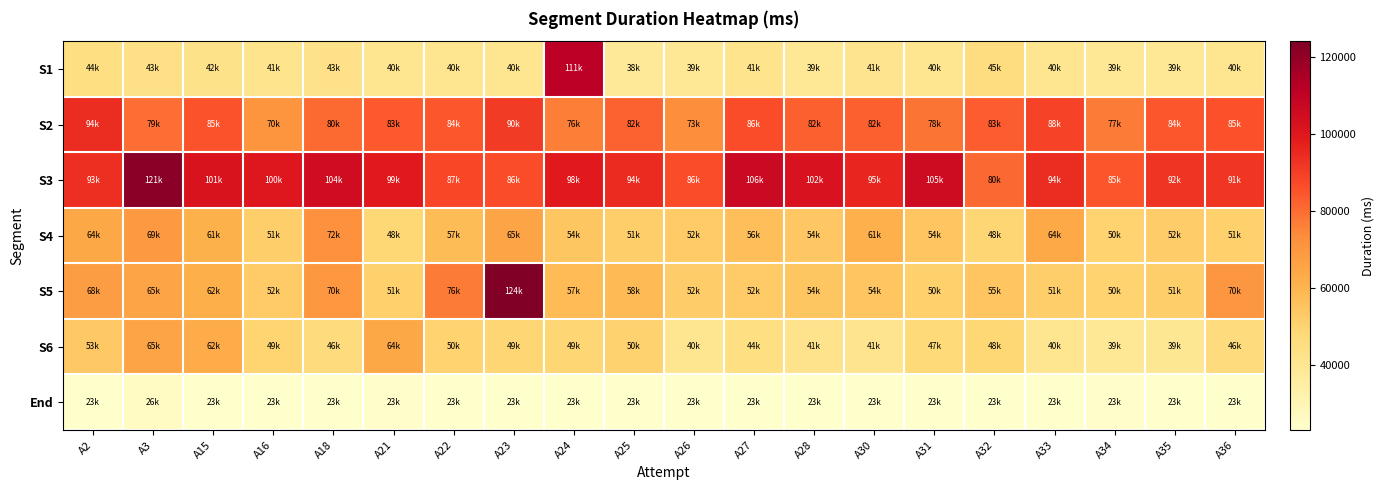

Rank the series at A35 from highest to lowest value.

S3, S2, S4, S5, S6, S1, End